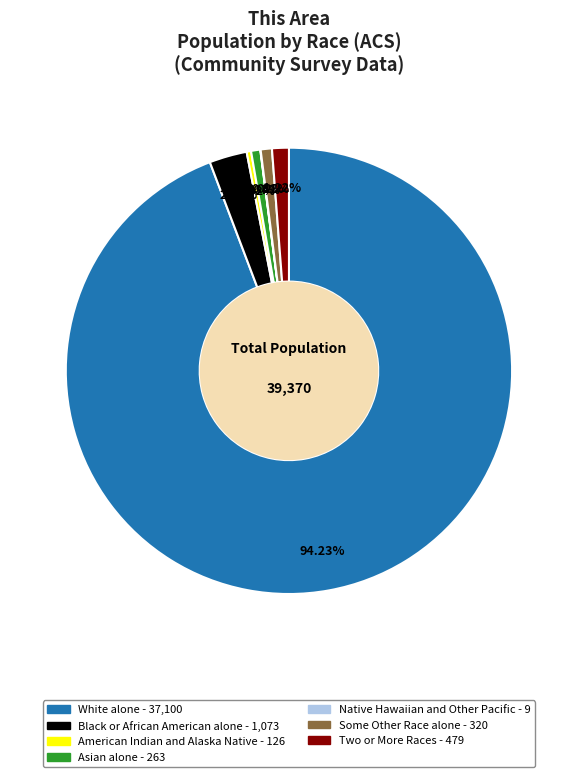

Is there a majority slice in this chart?

Yes